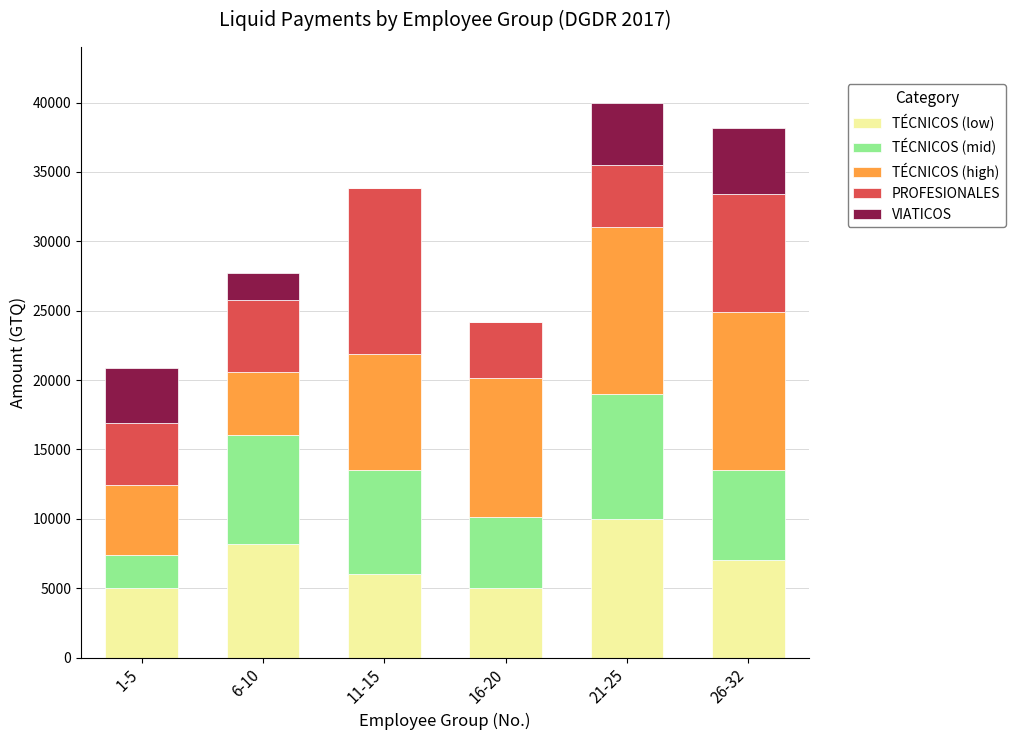

Which category has the highest value in the TÉCNICOS (low) series?

21-25